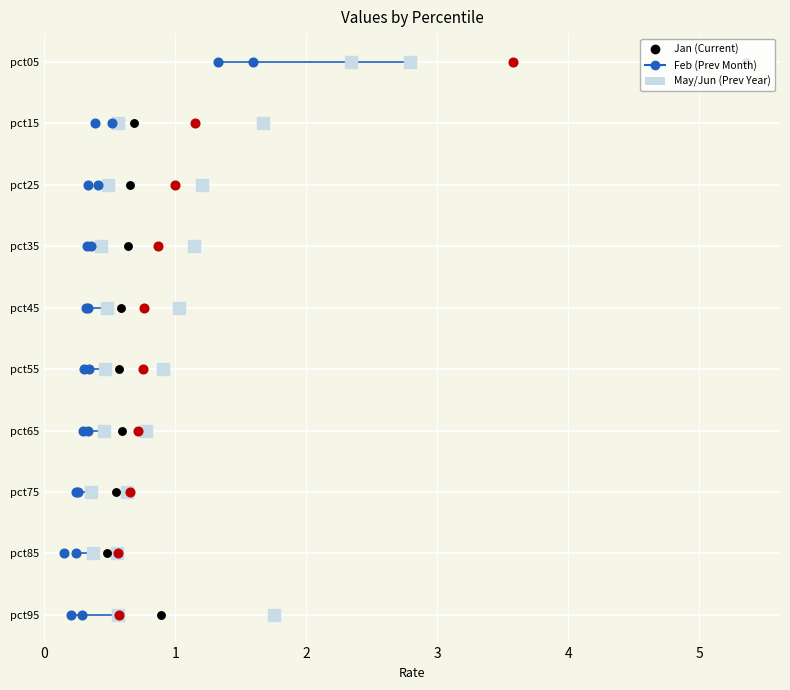

Which series reaches the maximum Y coordinate?

May